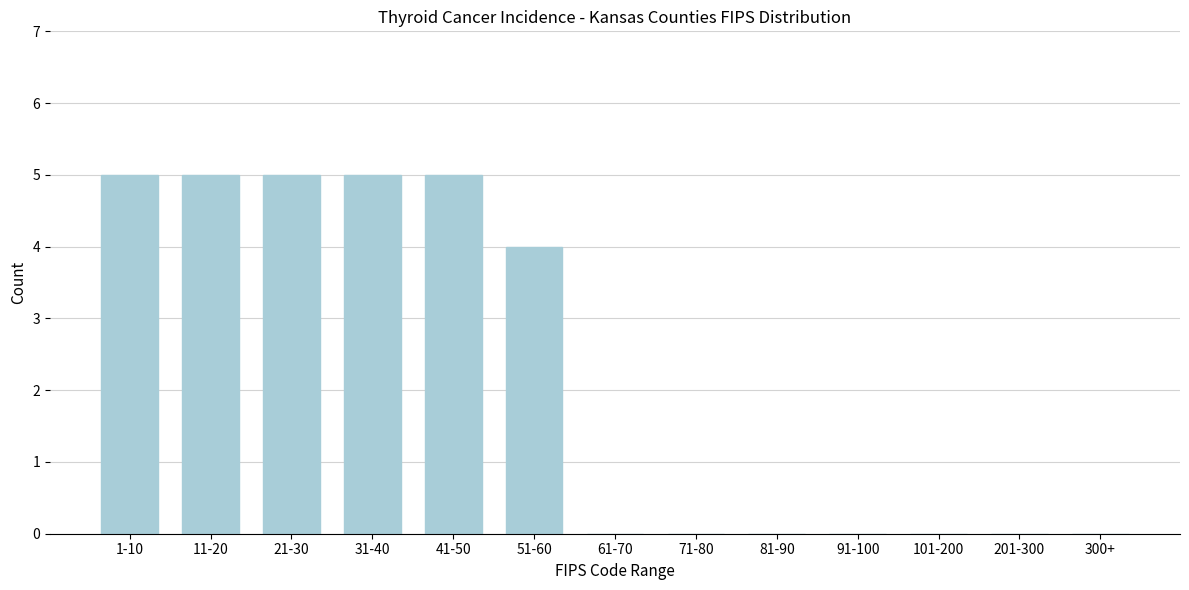

Reading left to right, transcribe all the data shown in this chart.

1-10=5	11-20=5	21-30=5	31-40=5	41-50=5	51-60=4	61-70=0	71-80=0	81-90=0	91-100=0	101-200=0	201-300=0	300+=0